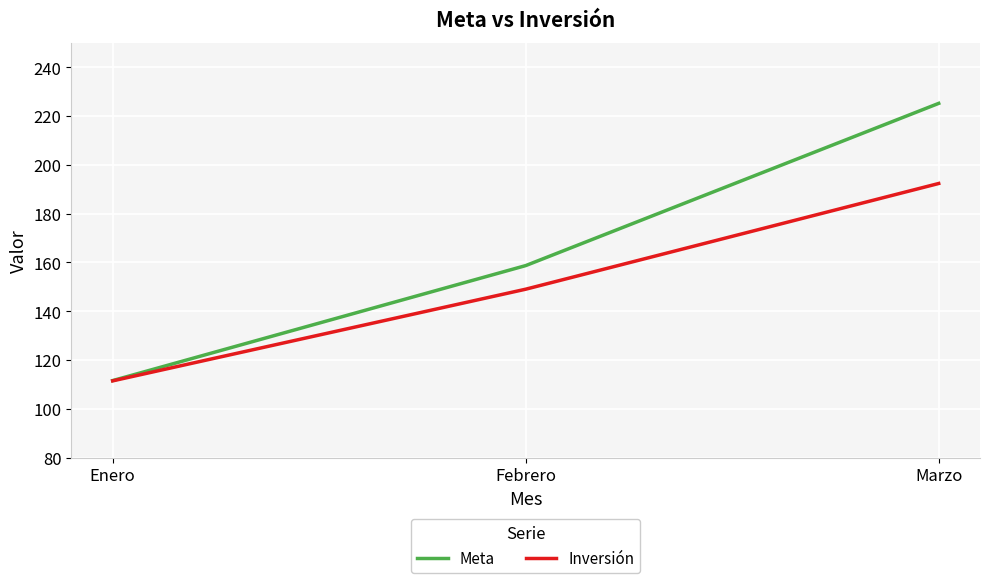

Which series has the largest total across all categories?

Meta